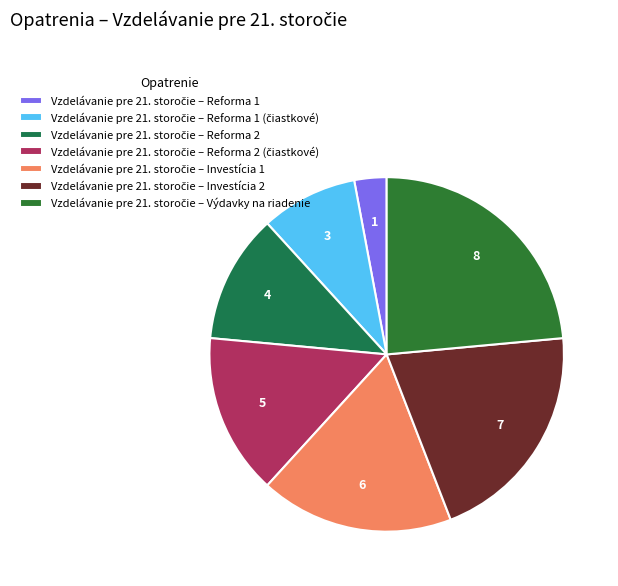

To the nearest percent, what portion does Vzdelávanie pre 21. storočie – Reforma 2 (čiastkové) represent?

15%